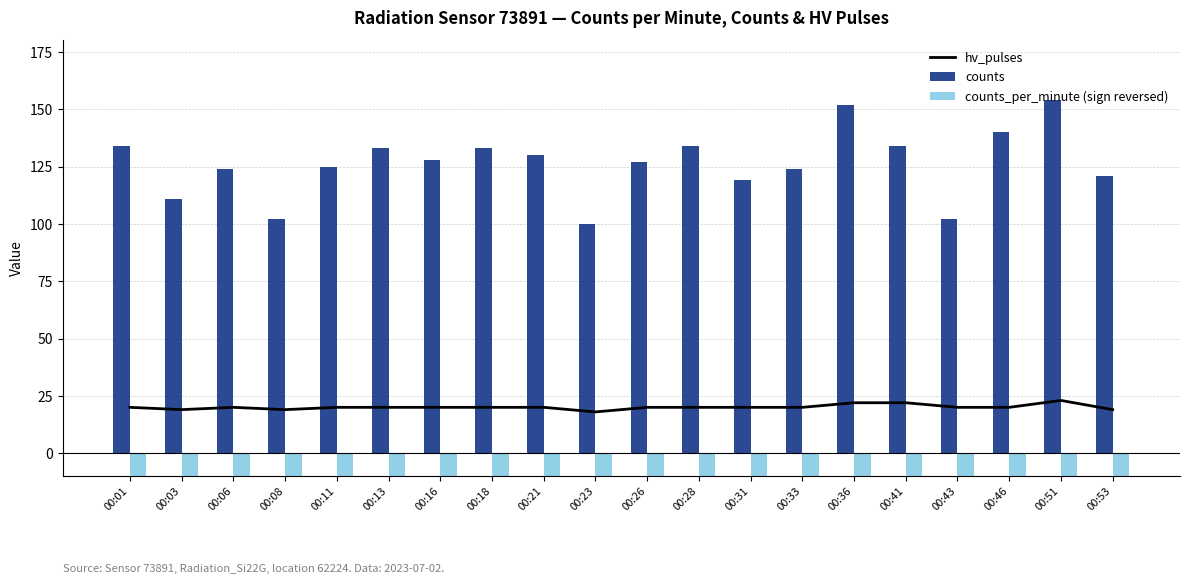

Is the value of counts at 00:53 greater than the value of hv_pulses at 00:16?

Yes